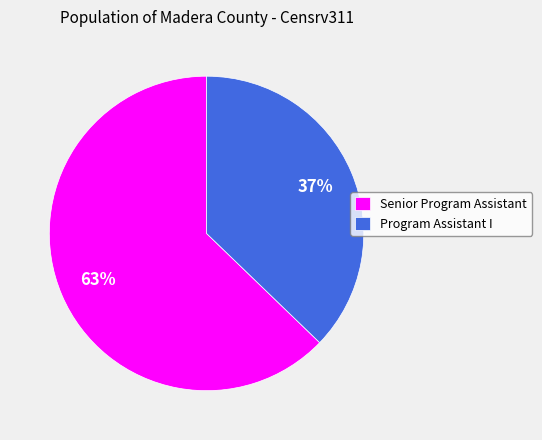

How many segments does this pie chart have?

2